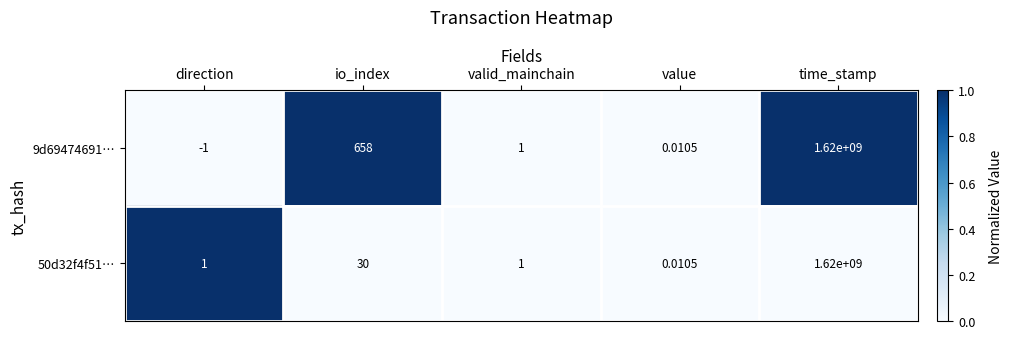

Which series has the largest range (max minus min)?

9d69474691…